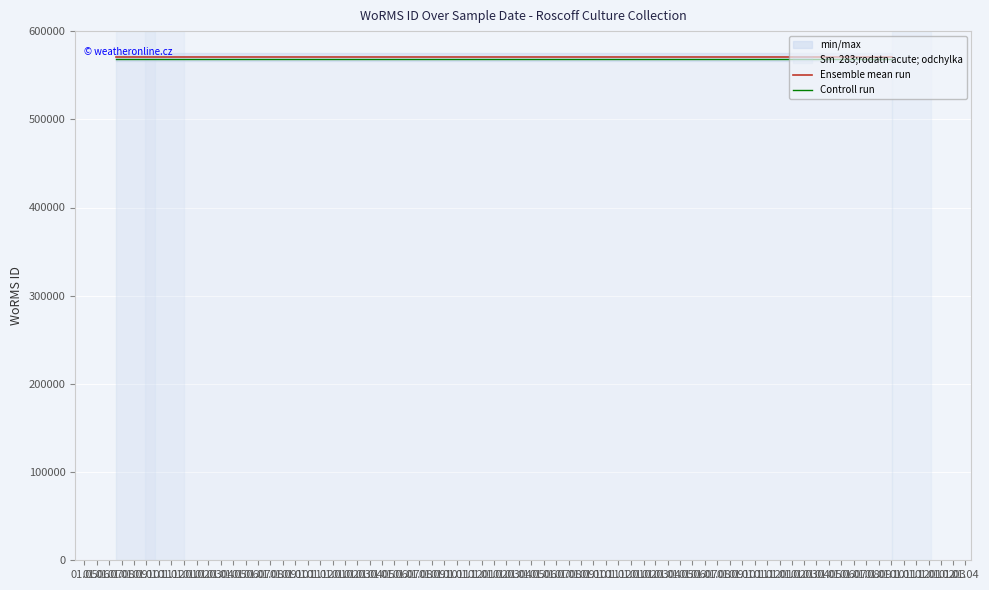

True or false: Ensemble mean run and Controll run cross at least once.

False